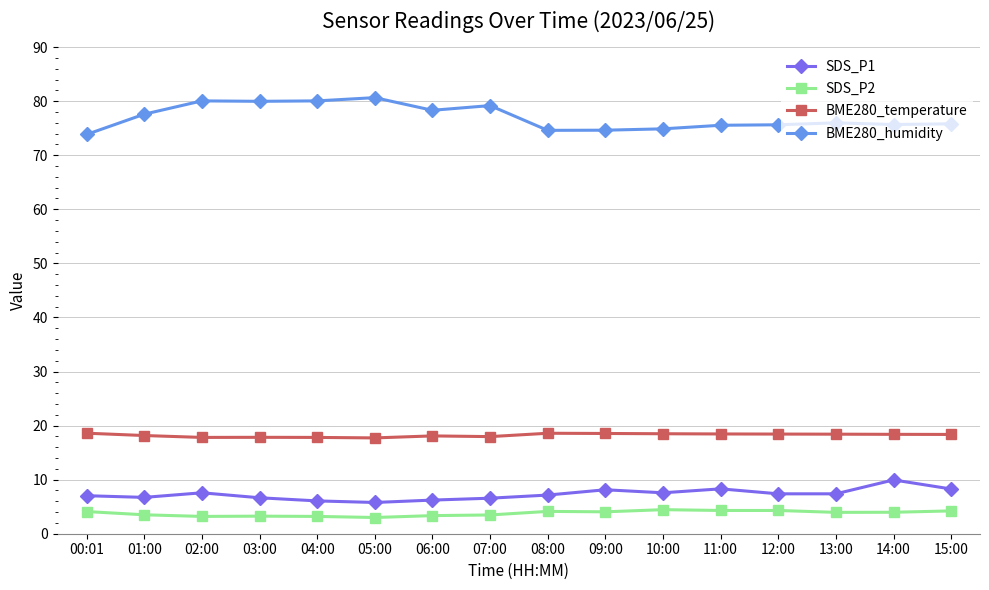

The BME280_temperature series shows 18.4 at 13:00. True or false?

True